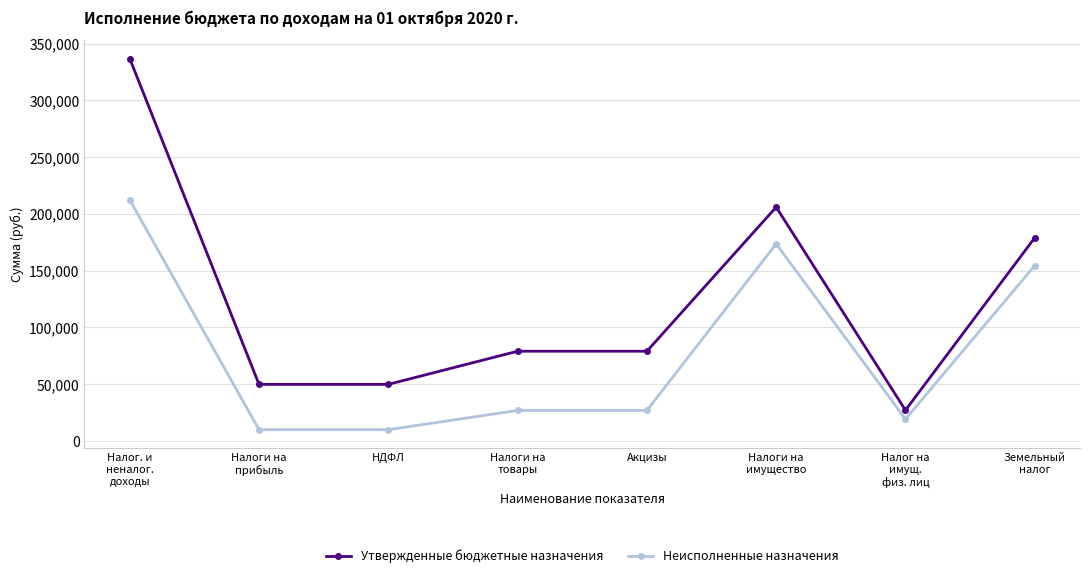

Which category has the highest value across all series?

Налог. и
неналог.
доходы